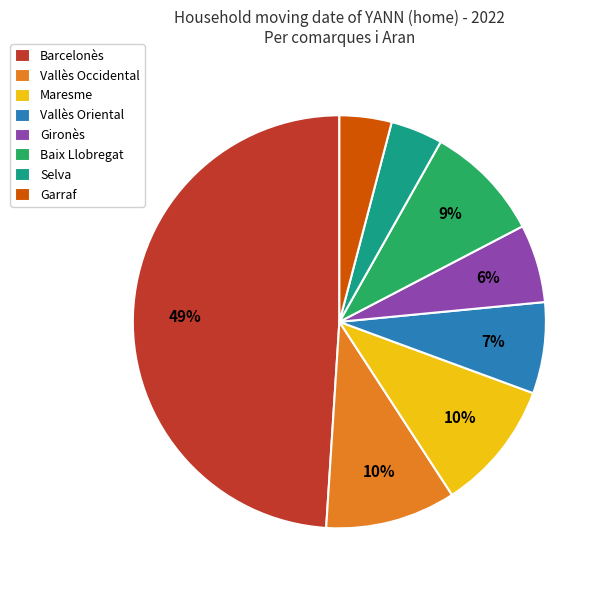

Which category has the biggest portion of the pie?

Barcelonès